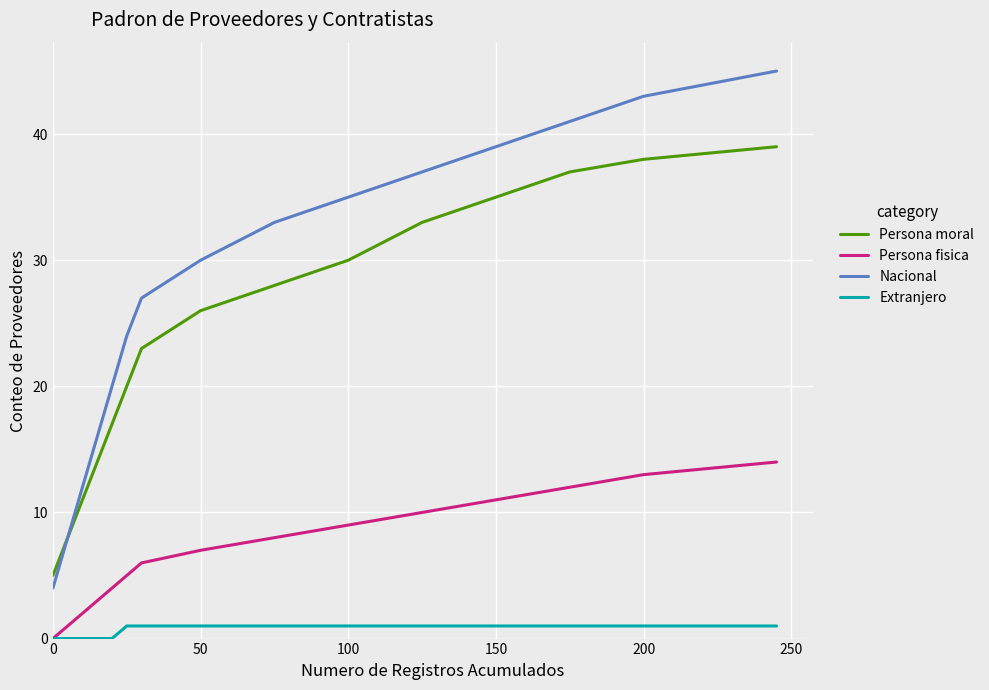

Rank the series by their maximum value, from lowest to highest.

Extranjero, Persona fisica, Persona moral, Nacional